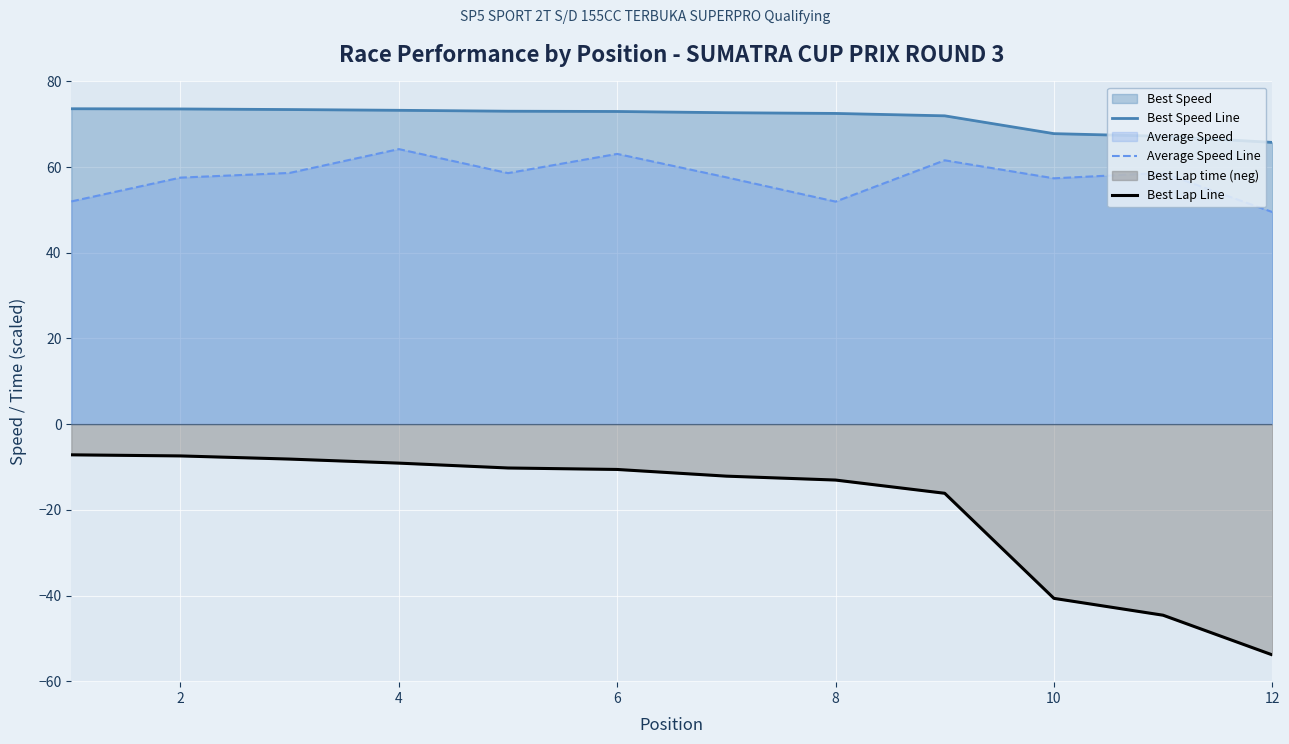

Where is Best Lap Line nearest to the value -30?

10